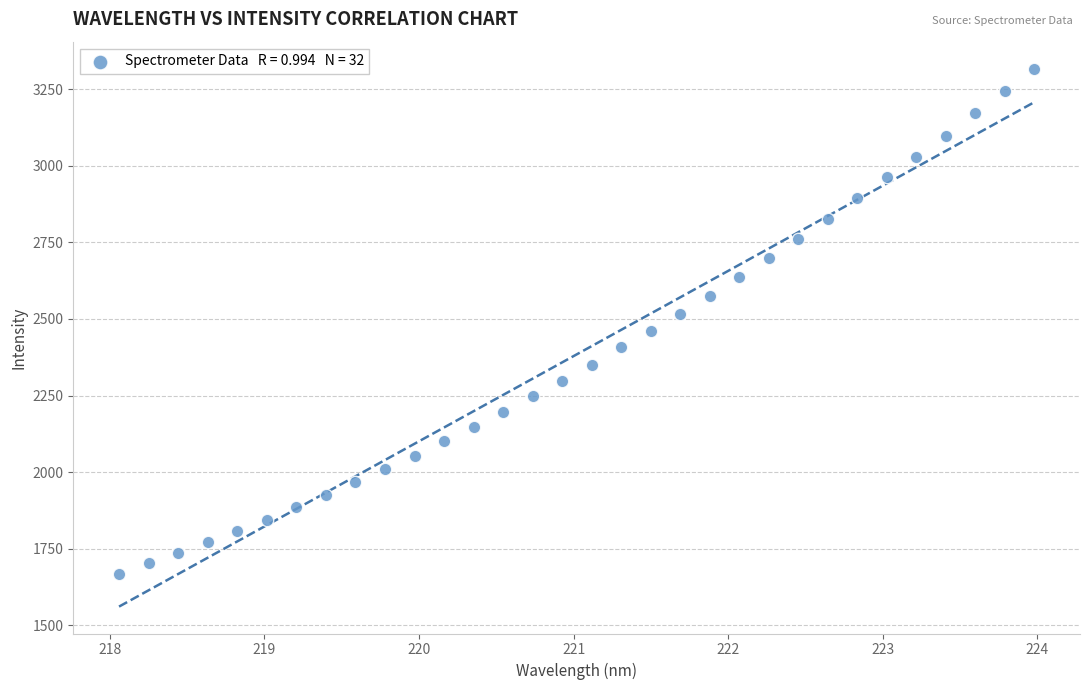

What is the range of X values (max minus min)?

5.9